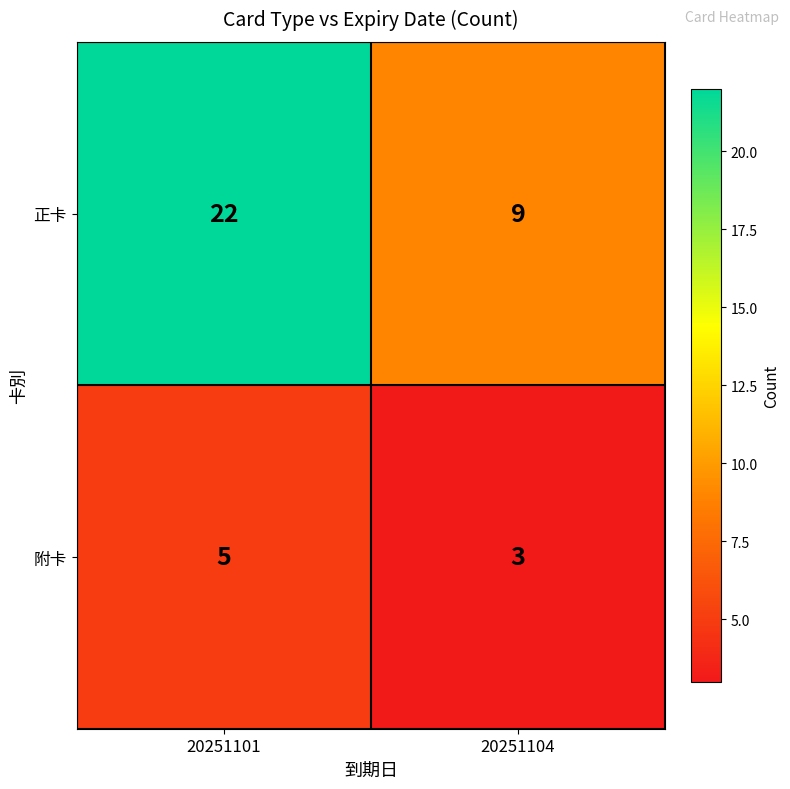

Rank the series at 20251101 from highest to lowest value.

正卡, 附卡